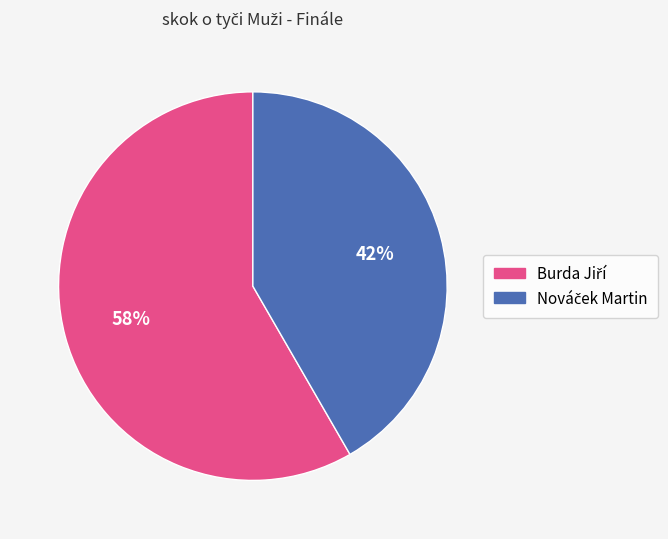

To the nearest percent, what is the average slice percentage?

50%